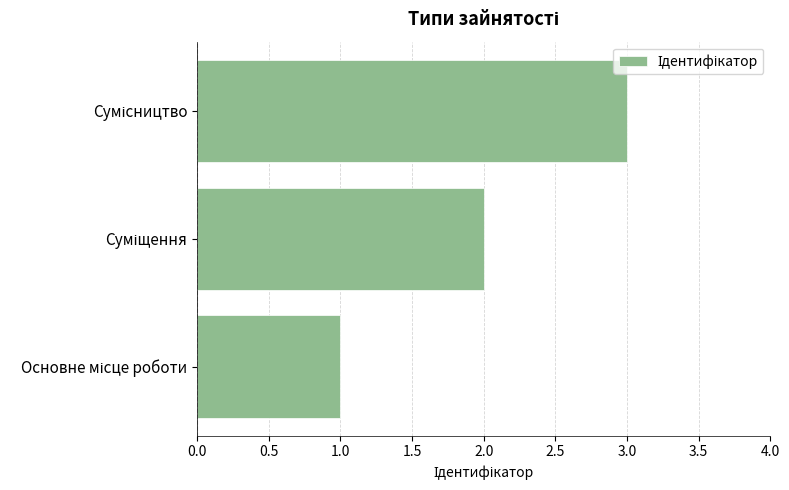

Does the chart contain any negative values?

No